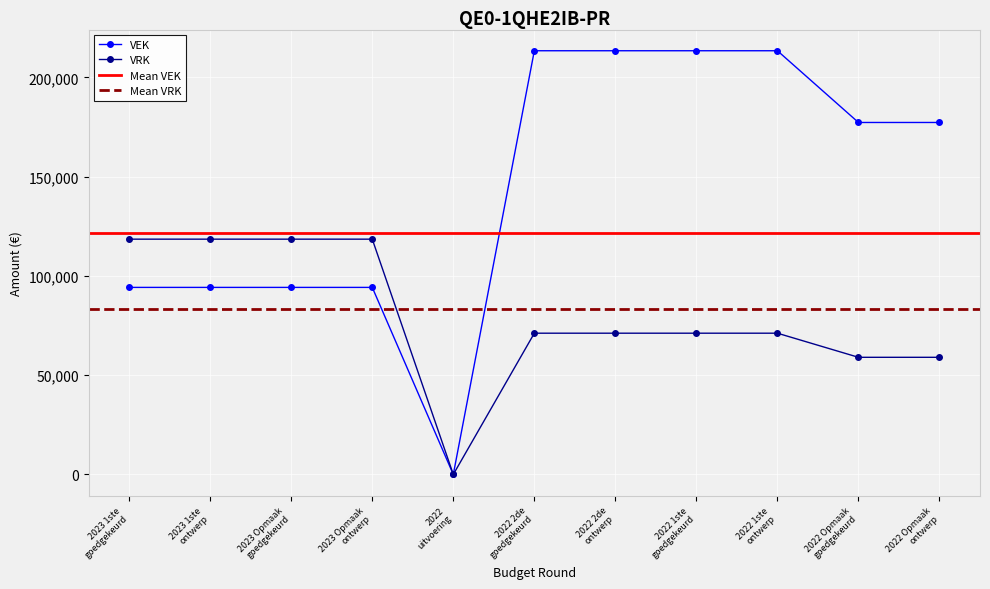

The value of VEK at 2022 2de
goedgekeurd is 315874. True or false?

False